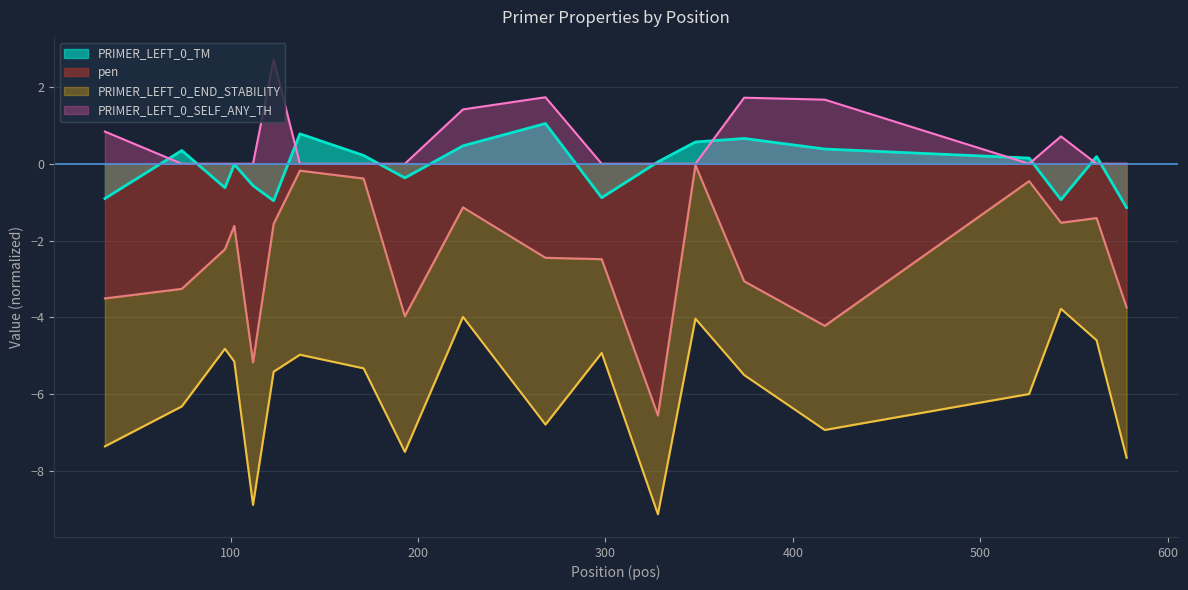

At how many categories does at least one series exceed 2?

1